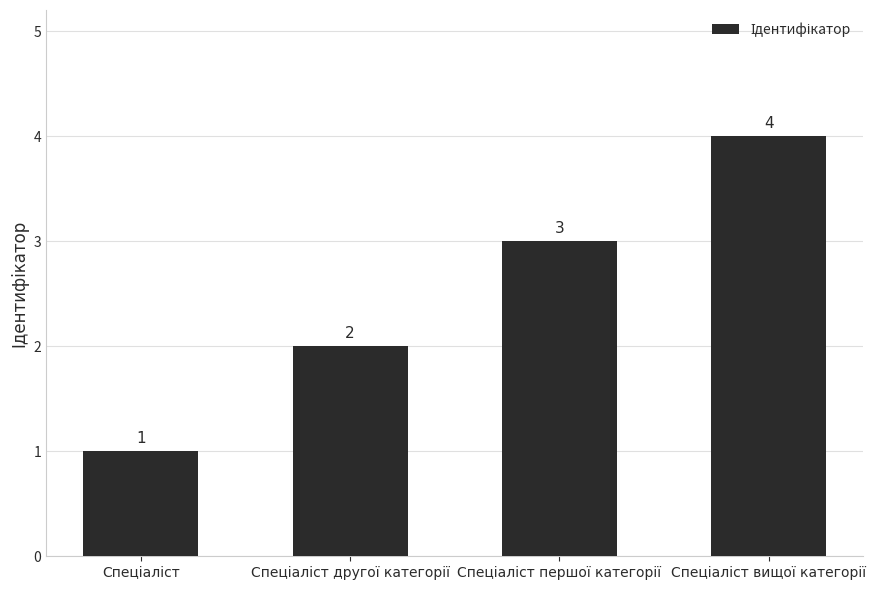

Are the bars grouped side by side (vs. stacked)?

No